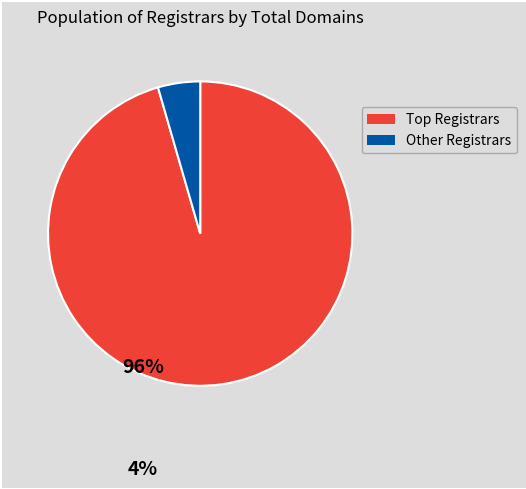

Is there a majority slice in this chart?

Yes